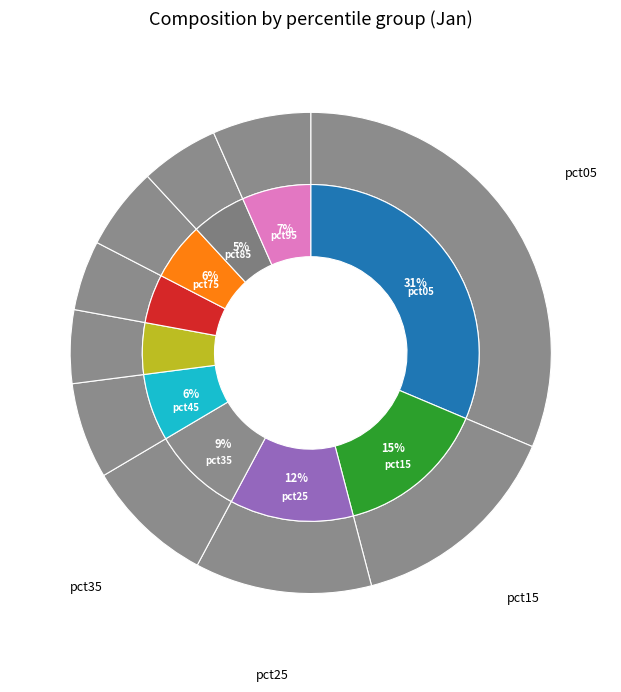

How many slices are in this pie chart?

10